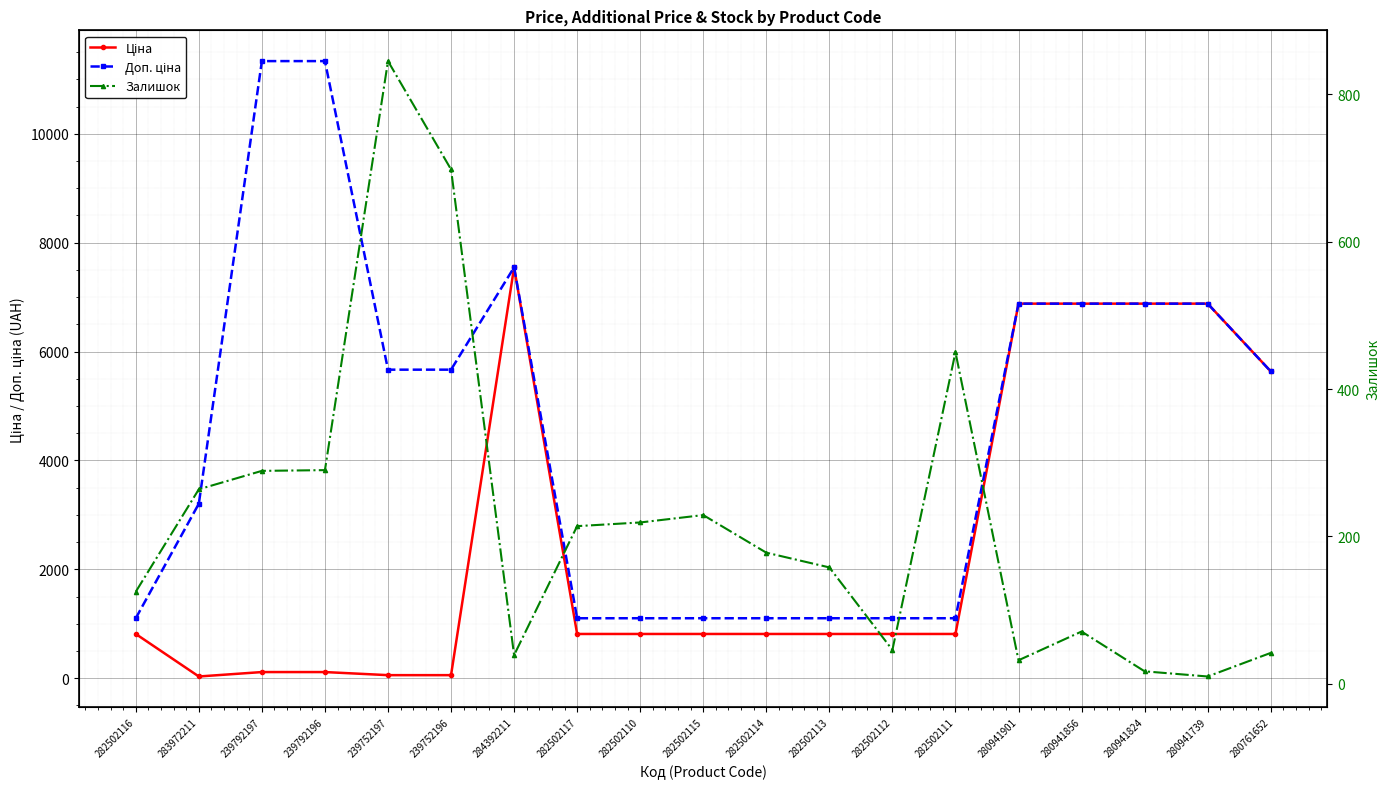

List the labels in order of Залишок value, largest first.

239752197, 239752196, 282502111, 239792196, 239792197, 283972211, 282502115, 282502110, 282502117, 282502114, 282502113, 282502116, 280941856, 282502112, 280761652, 284392211, 280941901, 280941824, 280941739